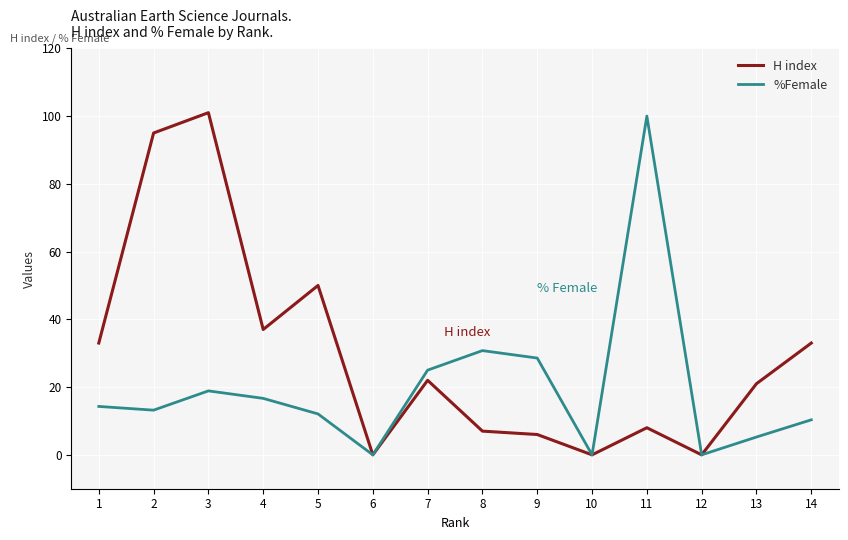

True or false: H index has a value of 50.0 at 5.

True